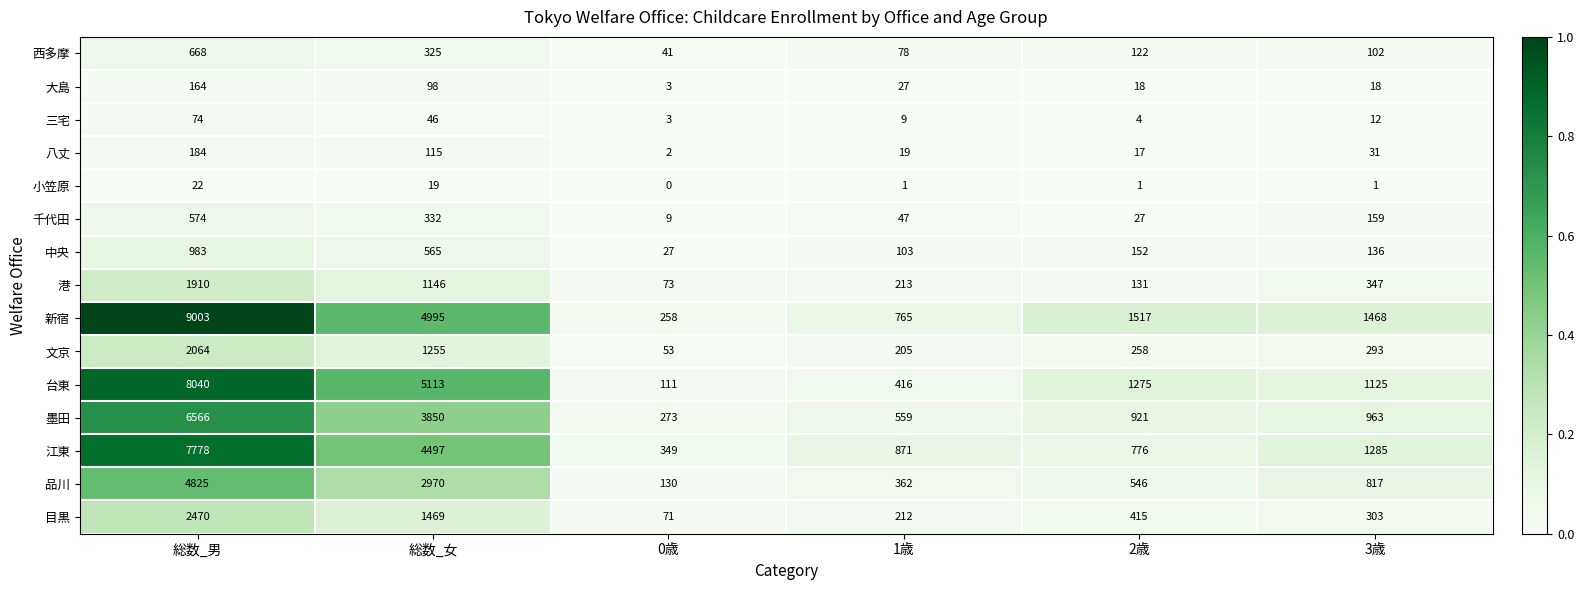

At how many categories does at least one series exceed 0?

6